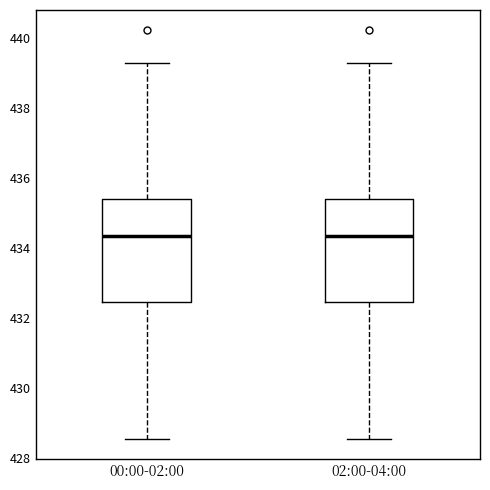

Reading left to right, read every box against the y-axis: the position of its median line, the range the box covers, and the ends of its whiskers. The values are not printed on the chart, so give them approximately, as read against the axis.

00:00-02:00: median 434.4, box 432.4 to 435.4, whiskers 428.6 to 439.4
02:00-04:00: median 434.4, box 432.4 to 435.4, whiskers 428.6 to 439.4